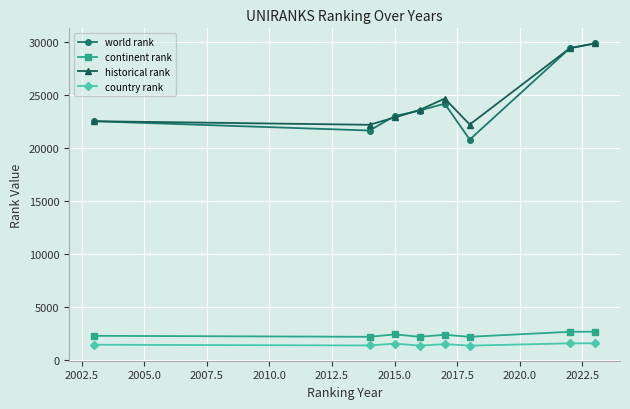

At how many categories does at least one series exceed 14773?

8